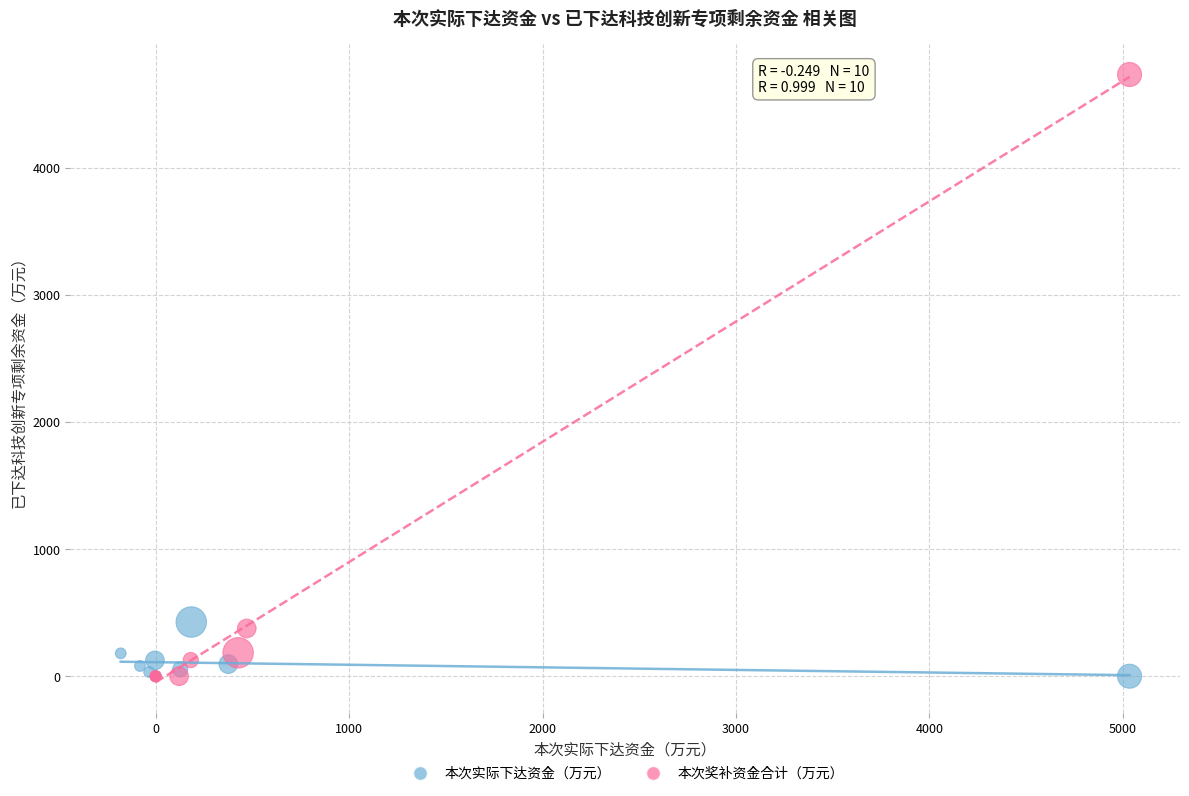

Which series contains the highest Y value?

本次奖补资金合计（万元）